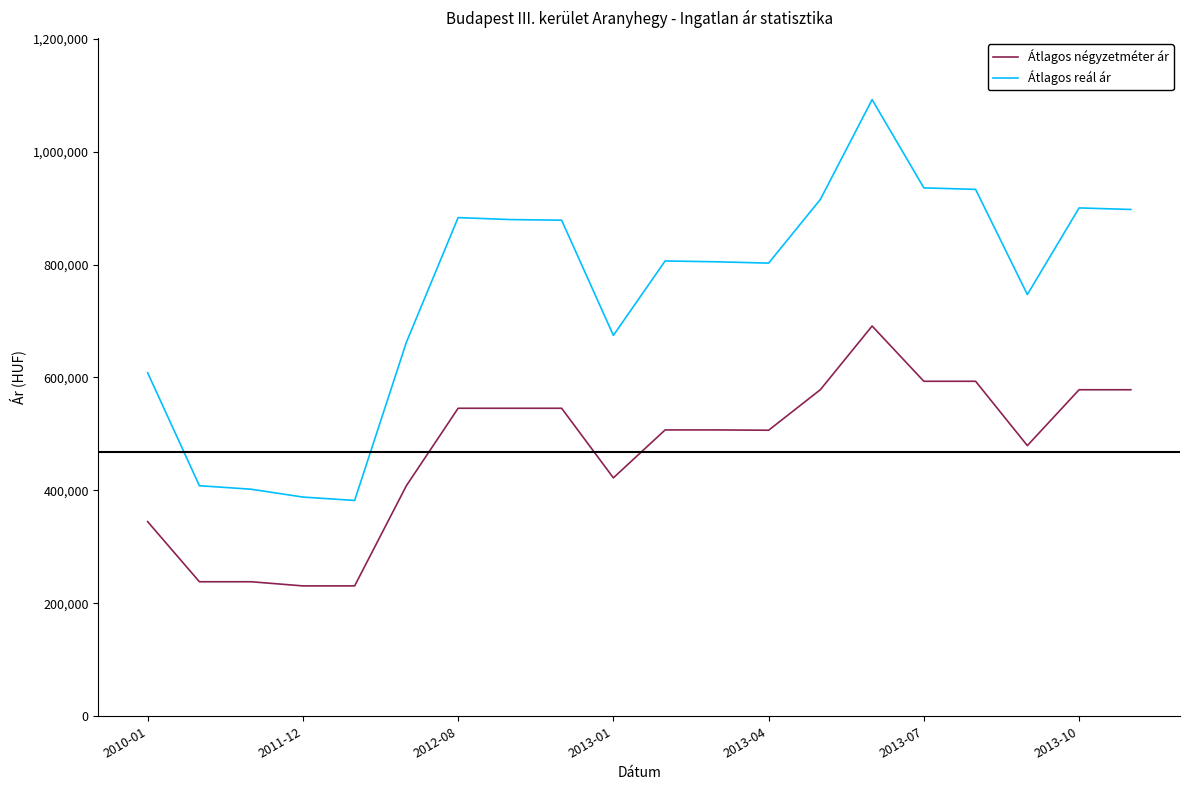

True or false: Átlagos reál ár and Átlagos négyzetméter ár intersect in this chart.

False